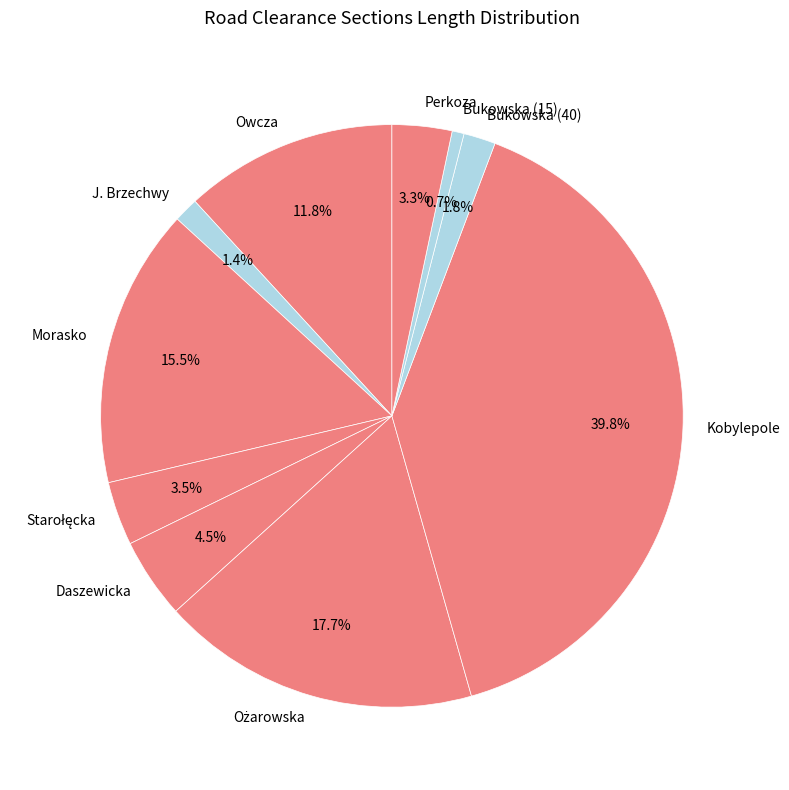

Does J. Brzechwy represent more than half of the total?

No